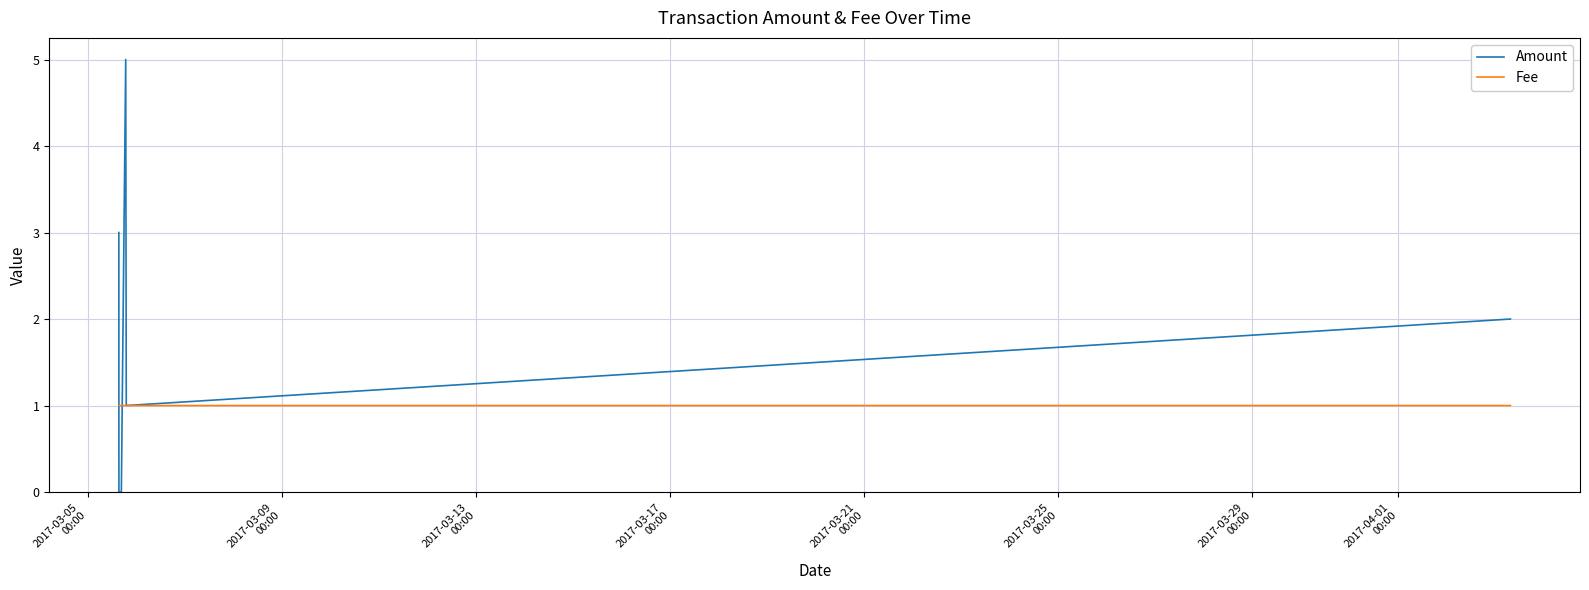

What is the difference between the second highest and second lowest values in the Amount series?

3.0